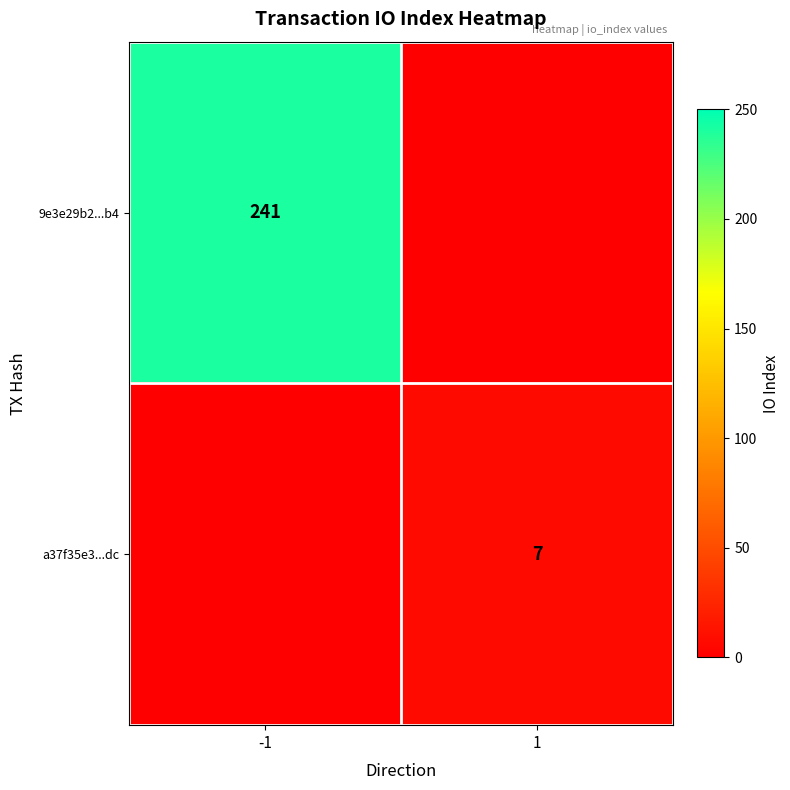

Is it true that 9e3e29b2...b4 equals 241 at -1?

True